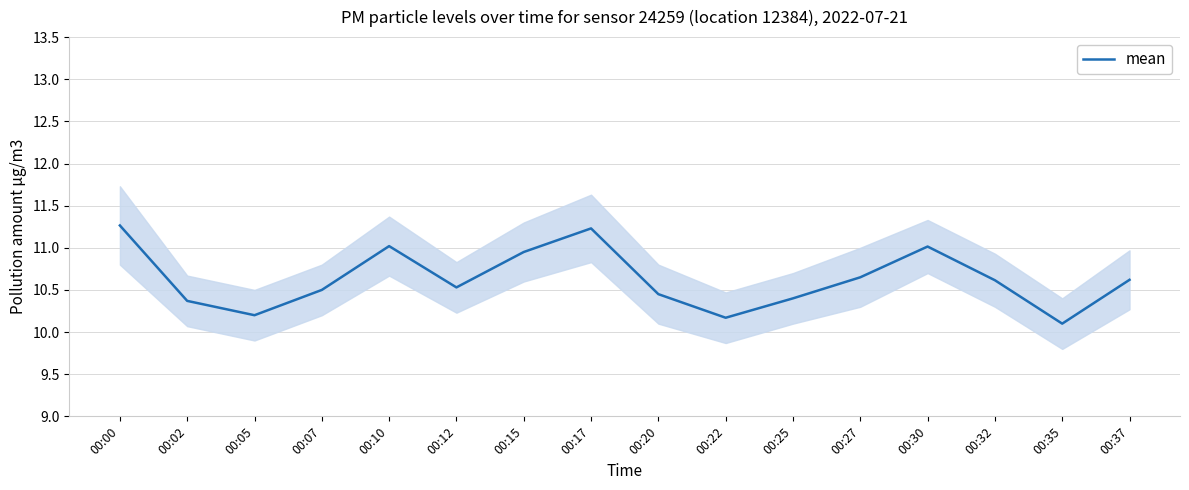

Reading left to right, what are all the values shown in this chart?

00:00=11.3	00:02=10.4	00:05=10.2	00:07=10.5	00:10=11.0	00:12=10.5	00:15=10.9	00:17=11.2	00:20=10.4	00:22=10.2	00:25=10.4	00:27=10.7	00:30=11.0	00:32=10.6	00:35=10.1	00:37=10.6